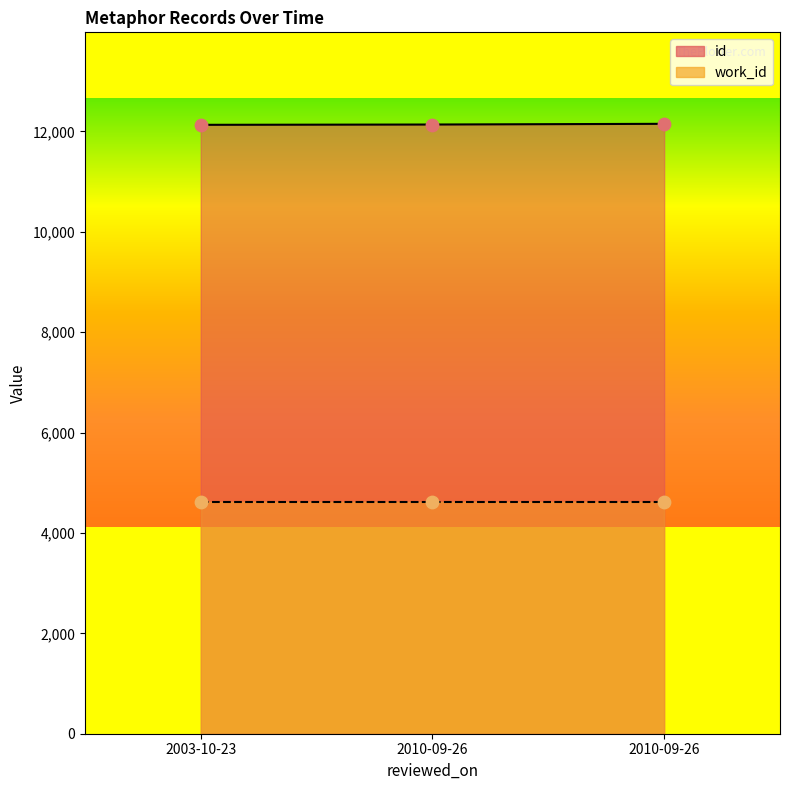

What is the ratio of the value at 2010-09-26 to the value at 2003-10-23?

1.0